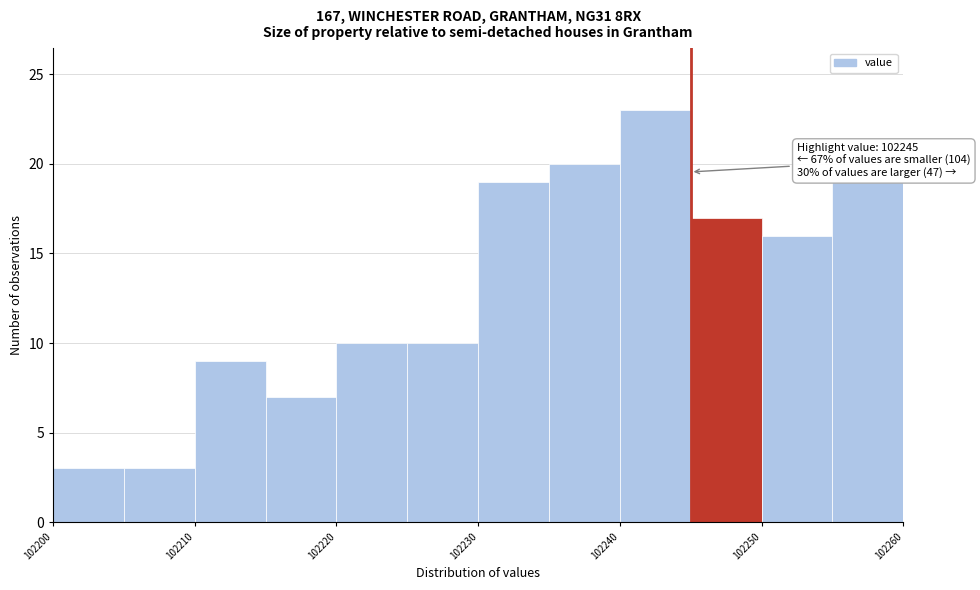

Which range on the x-axis has the tallest bar?

102240 to 102245